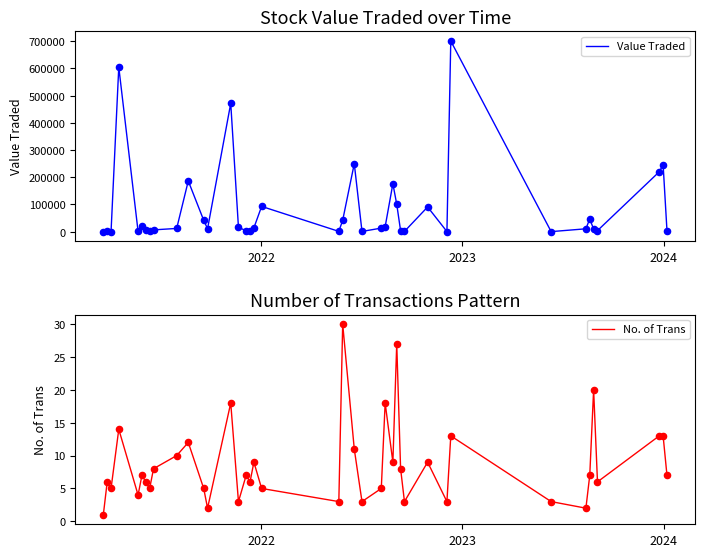

Is the value of Value Traded at 34 greater than the value of No. of Trans at 34?

Yes